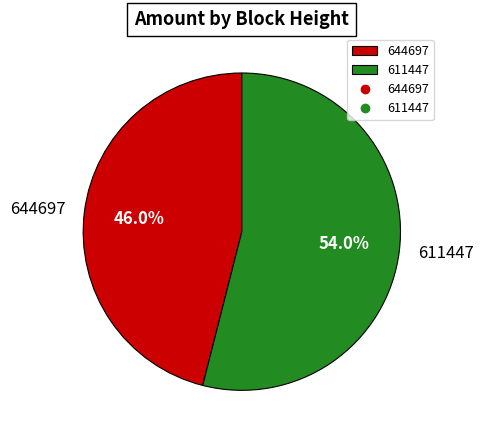

Between 644697 and 611447, which is larger?

611447